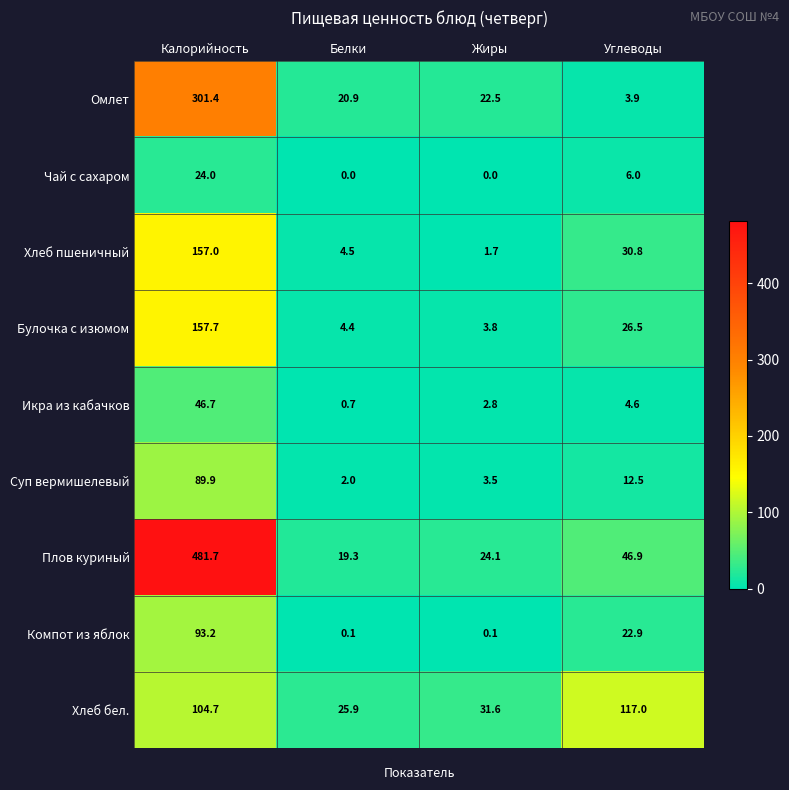

What is the average value of the Хлеб бел. series?

69.8